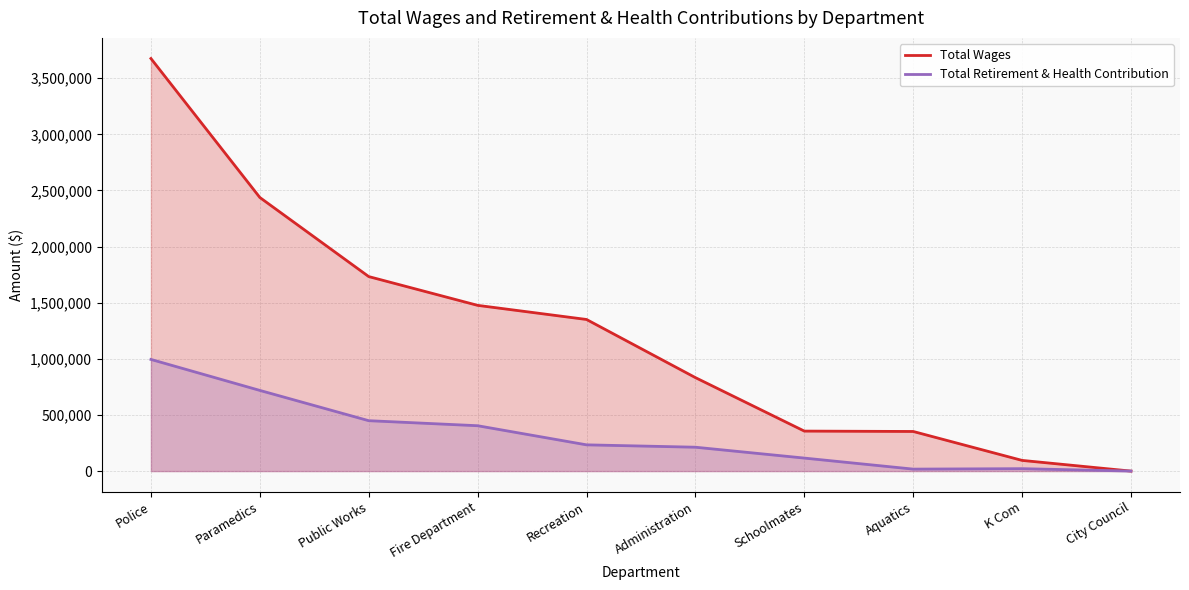

What is the label of the 10th point from the left?

City Council